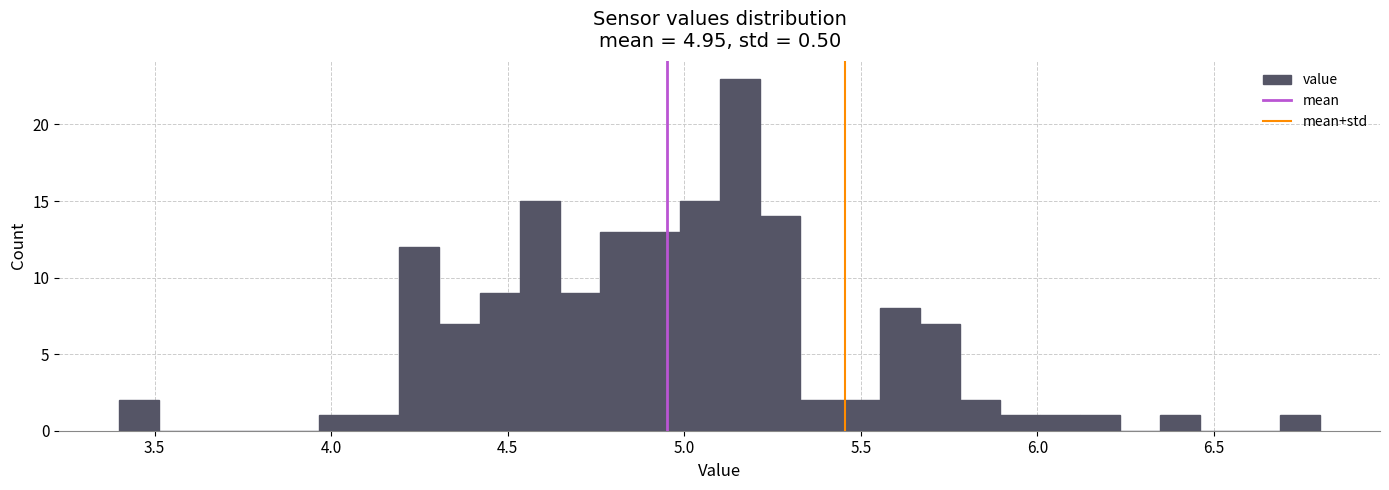

Around what value on the x-axis is the tallest bar? Give the approximate position of its centre, as read against the axis.

5.15